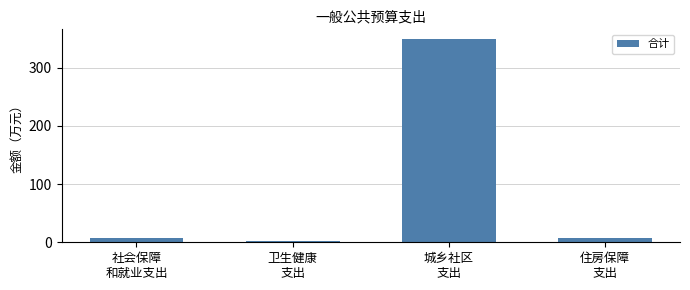

Reading left to right, list all the values displayed in this chart.

社会保障
和就业支出=8.0	卫生健康
支出=1.9	城乡社区
支出=348.2	住房保障
支出=6.5